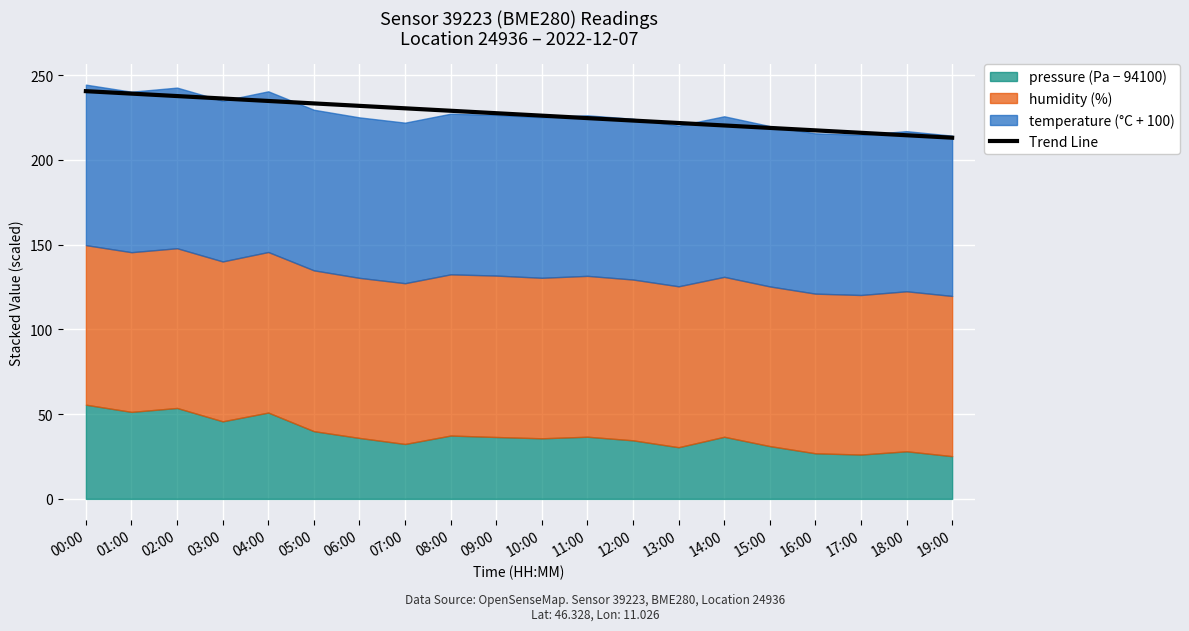

What is the change in value from 05:00 to 06:00?

-1.4